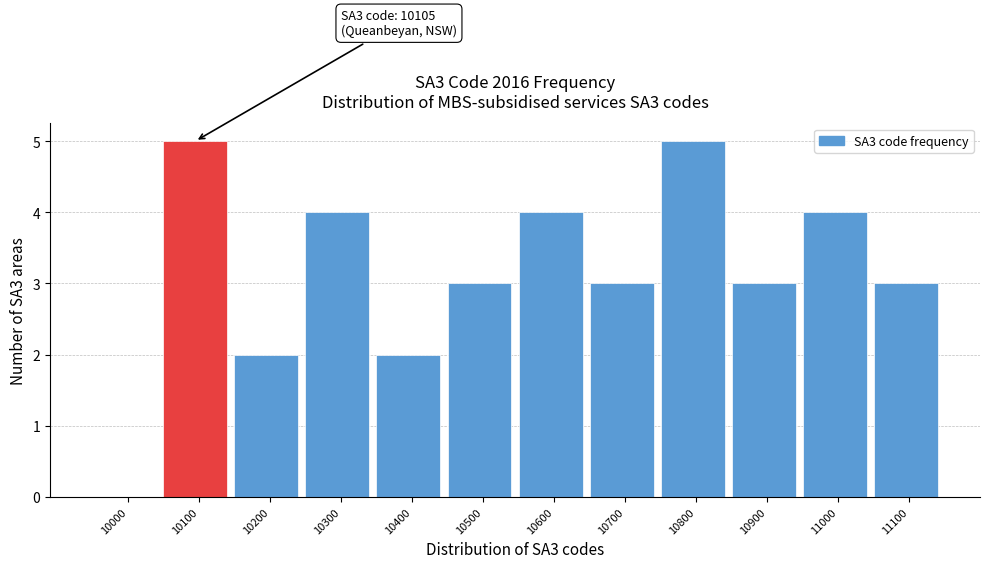

Reading right to left, transcribe all the data shown in this chart.

11100=3	11000=4	10900=3	10800=5	10700=3	10600=4	10500=3	10400=2	10300=4	10200=2	10100=5	10000=0